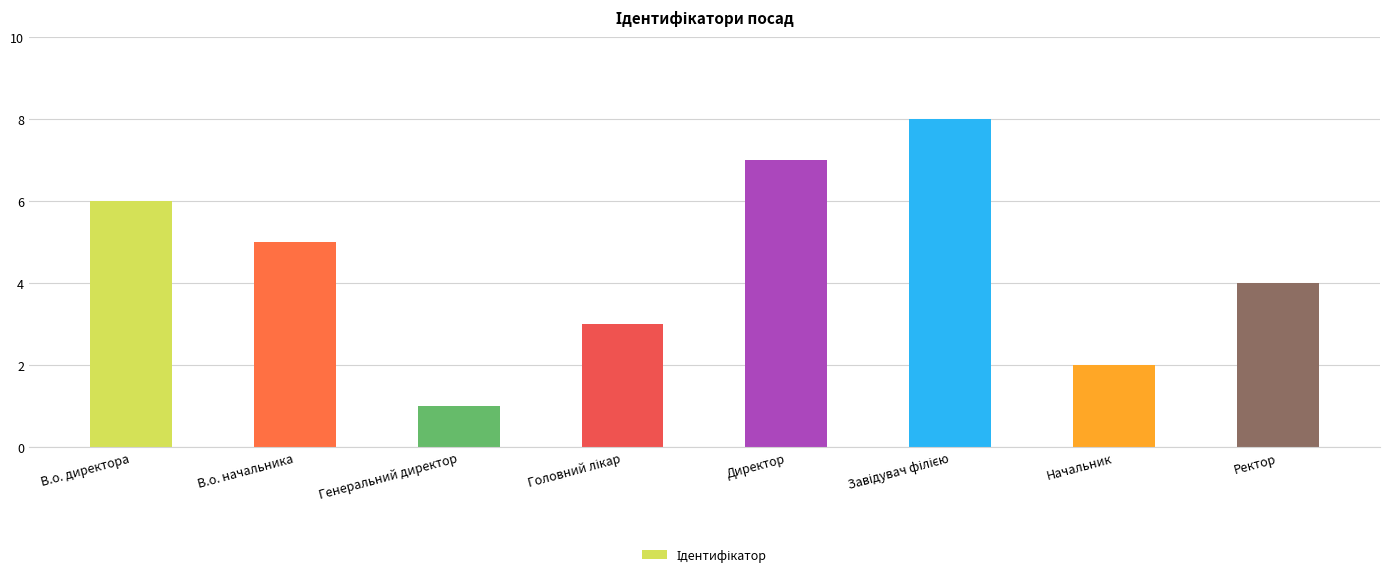

Reading left to right, what are all the values shown in this chart?

6	5	1	3	7	8	2	4